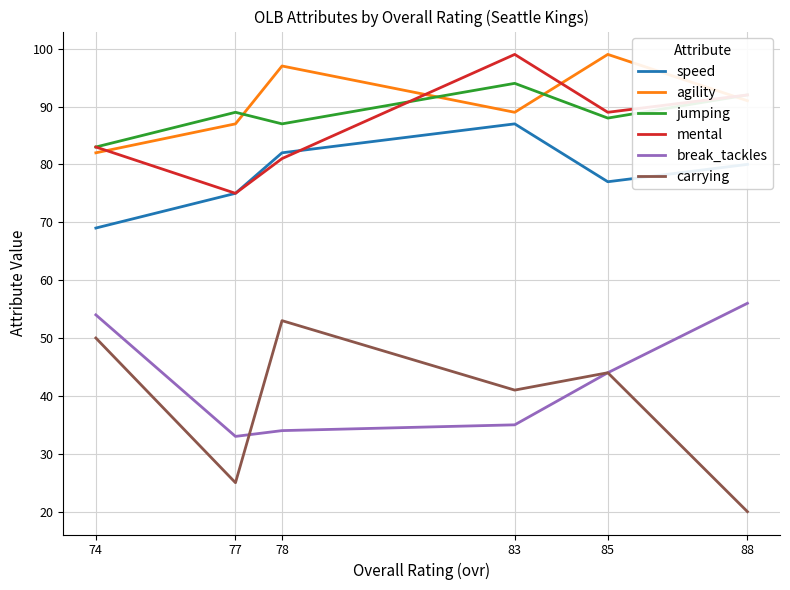

What is the difference between the maximum and minimum values in the mental series?

24